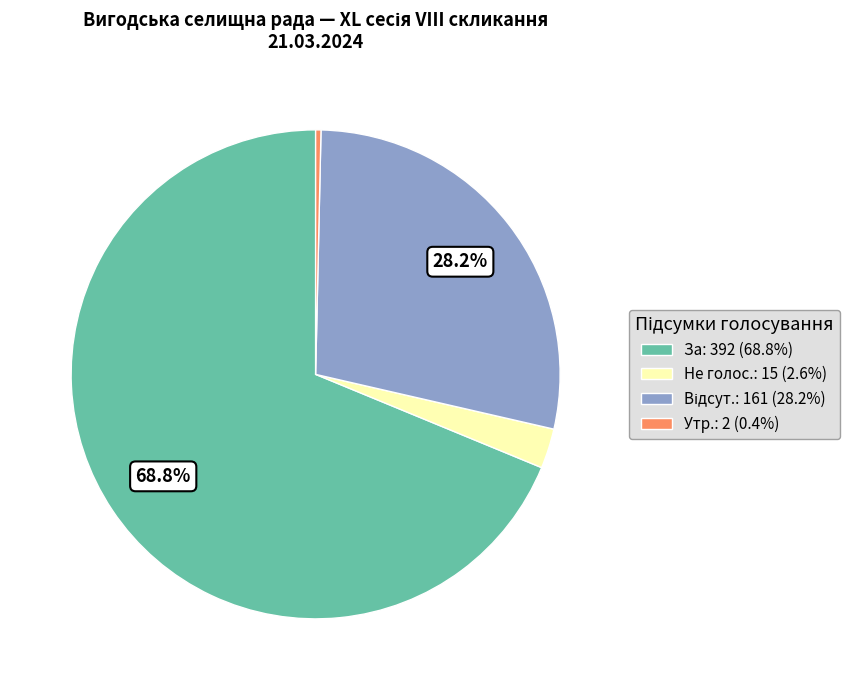

To the nearest percent, what is the difference between the largest and smallest slice percentages?

68%